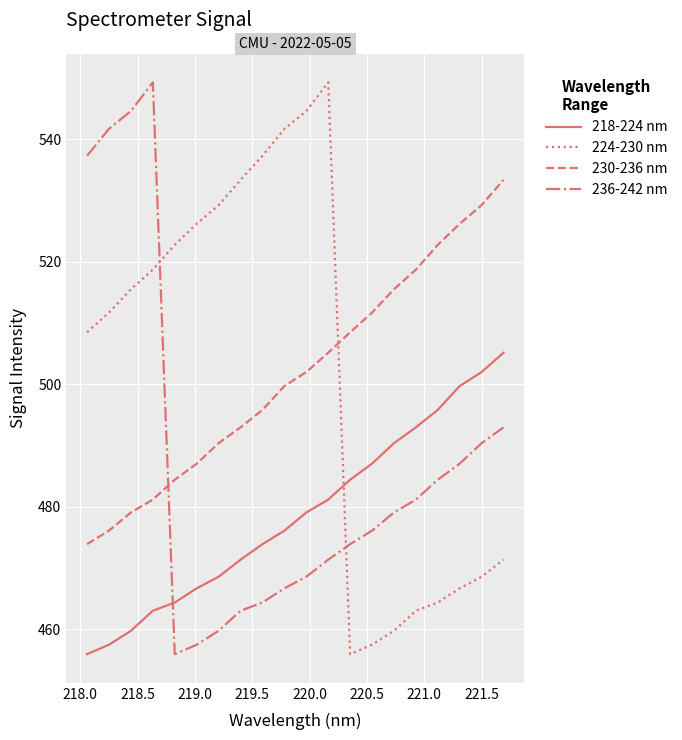

How many categories are shown in the chart?

20